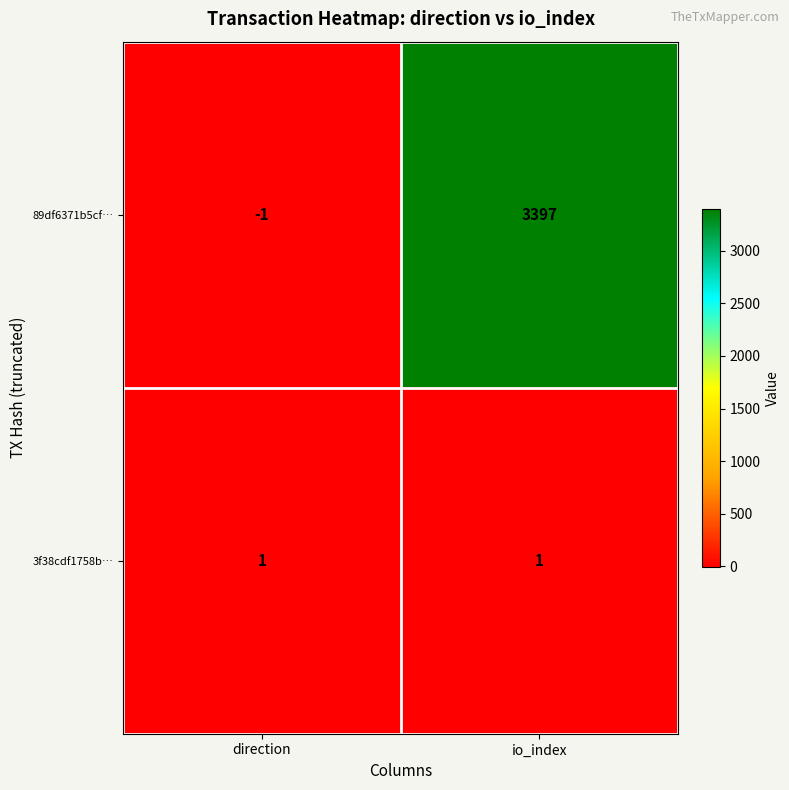

Which series has the widest spread of values?

89df6371b5cf…